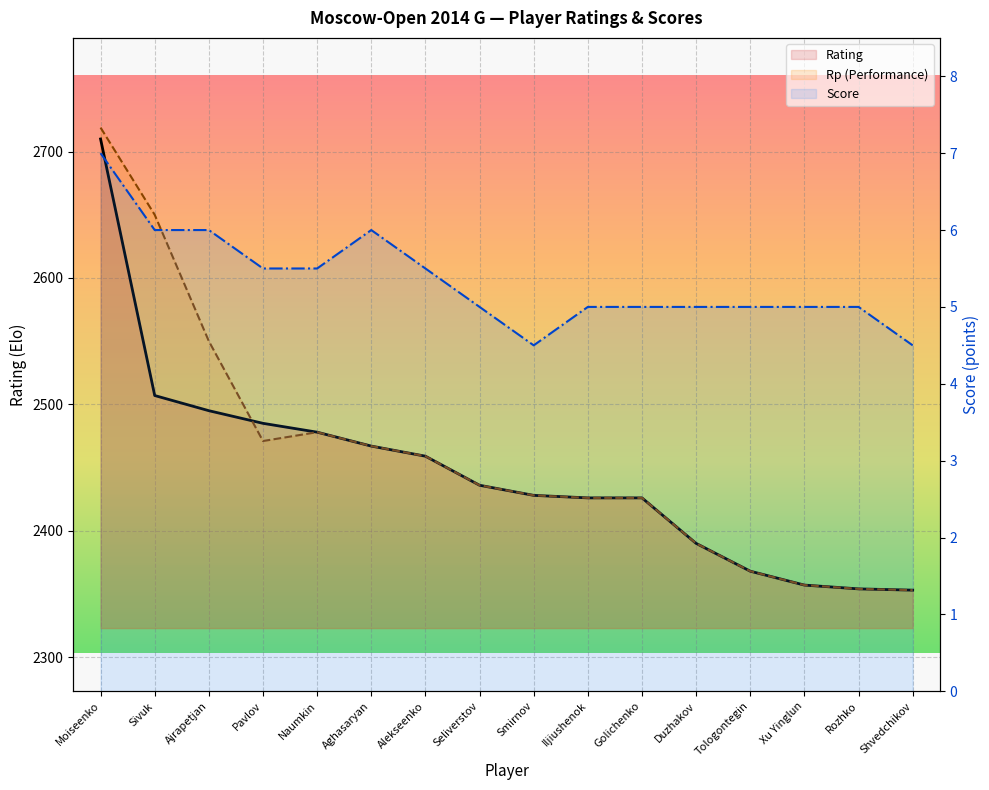

What is the difference between the second highest and minimum values in the Score series?

1.5